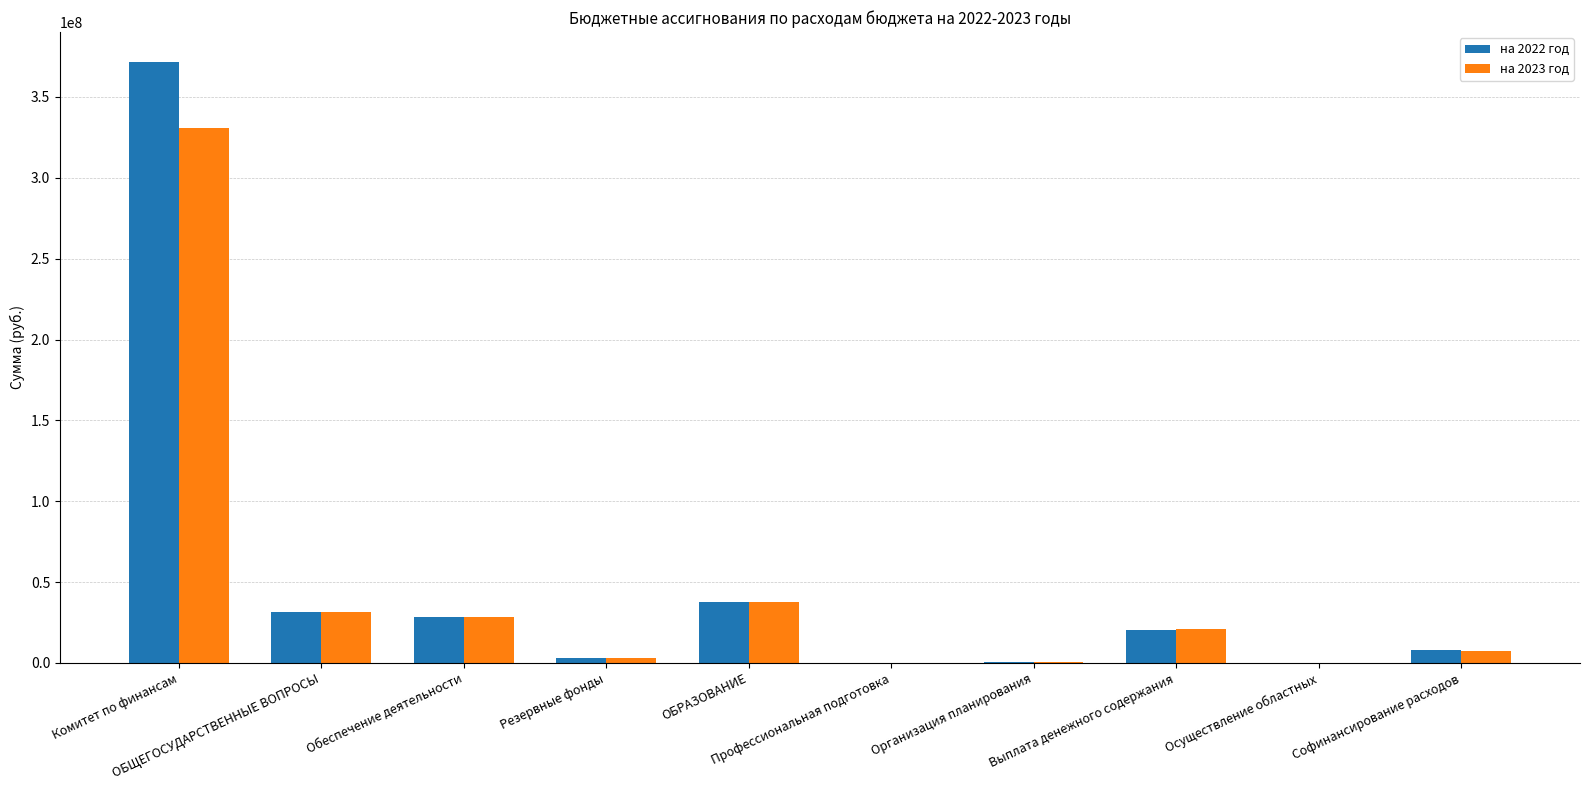

What is the spread (max minus min) of values at Выплата денежного содержания?

595454.0